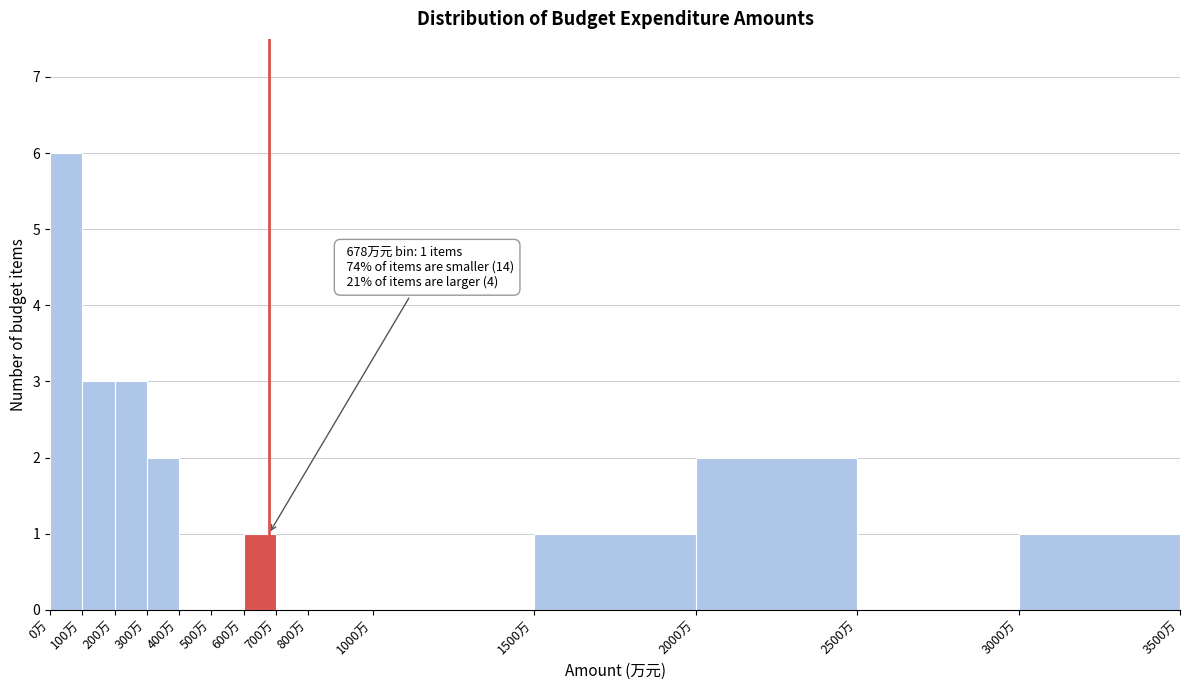

Which range on the x-axis has the tallest bar?

0 to 100